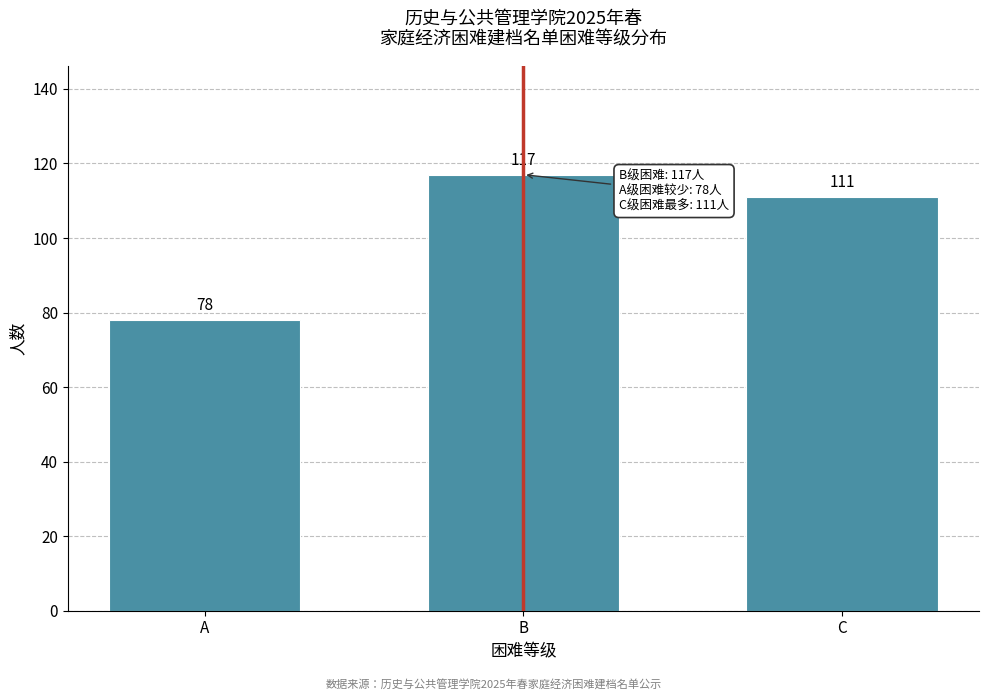

Reading left to right, what are all the values shown in this chart?

A=78	B=117	C=111